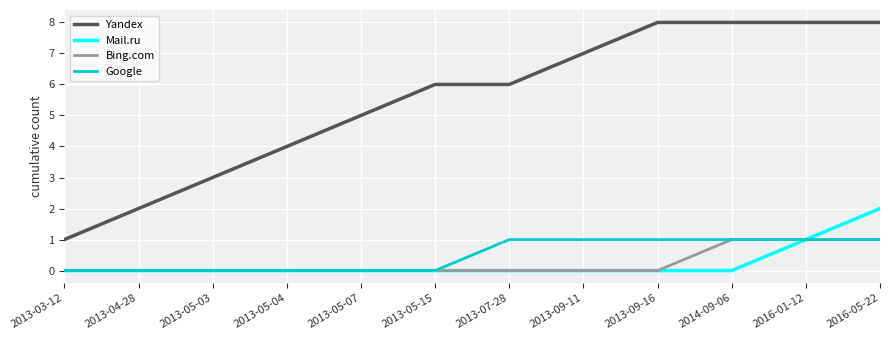

Which series has the largest total across all categories?

Yandex